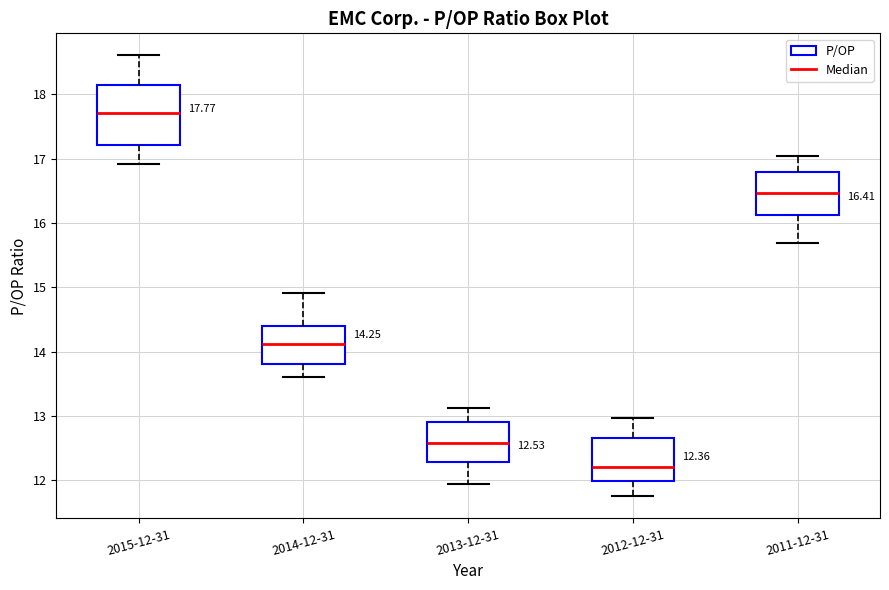

Which box has the highest median line?

2015-12-31